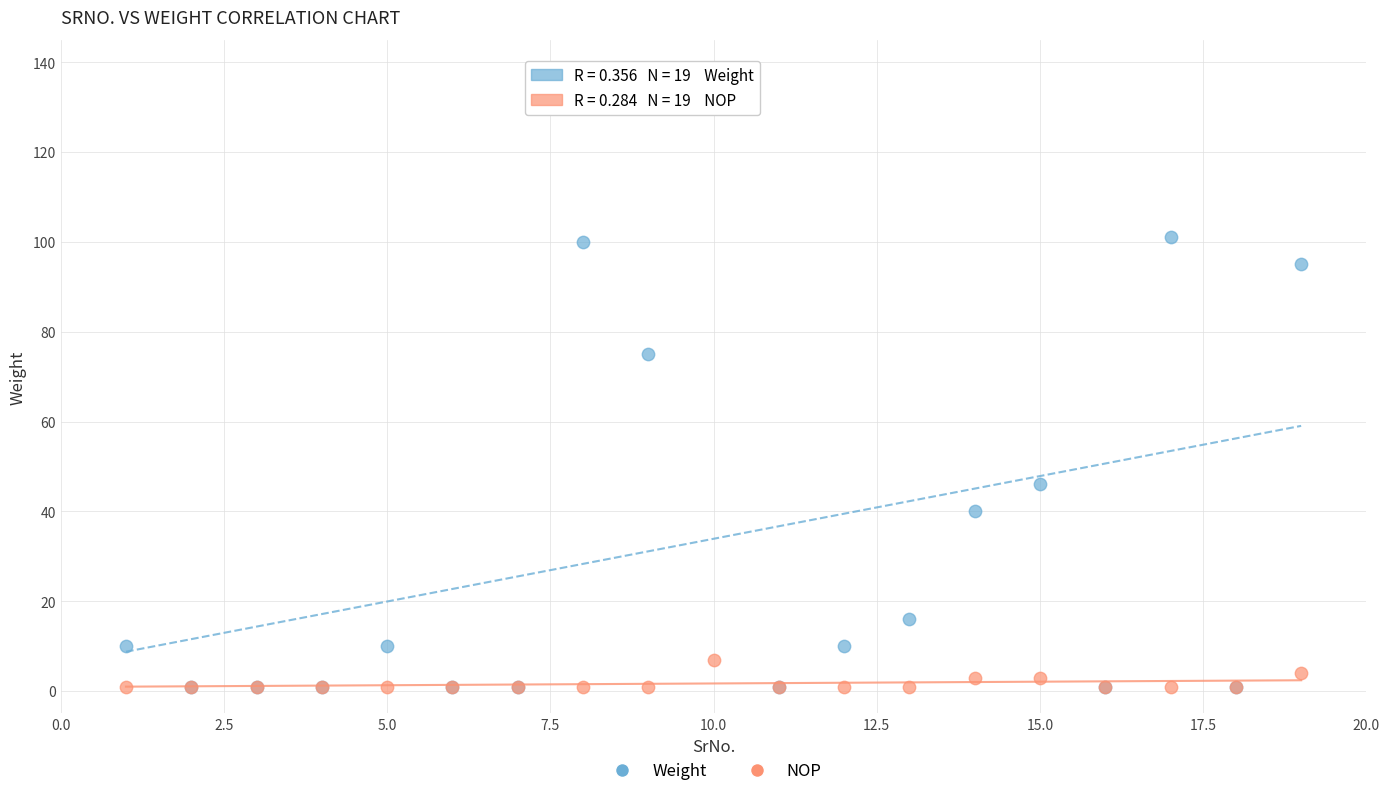

In the Weight series, what Y value is closest to 67?

75